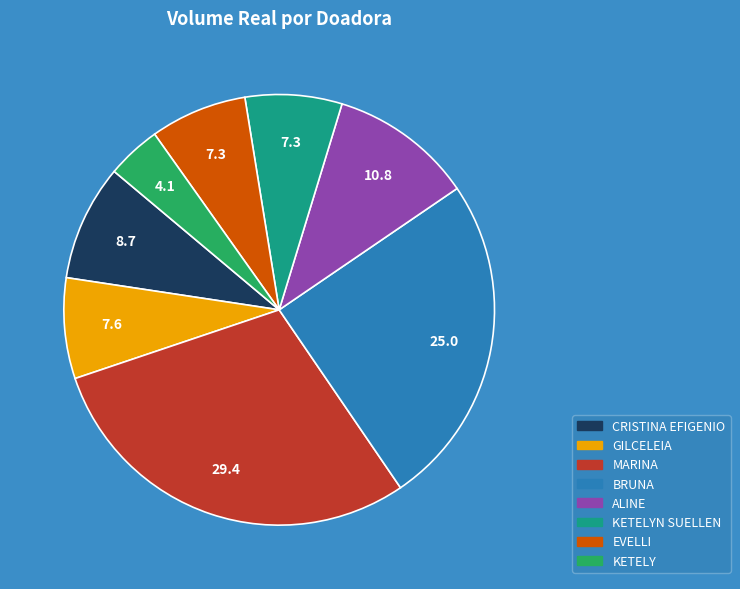

Is there any slice that represents more than half of the pie?

No